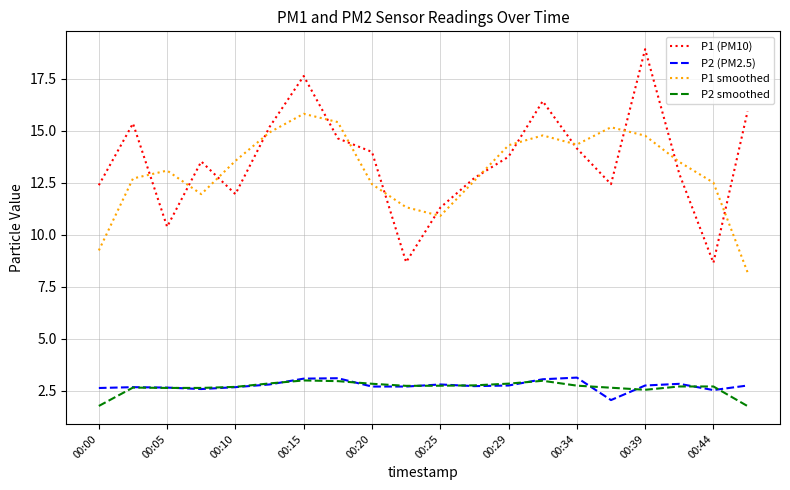

Which series has the largest range (max minus min)?

P1 (PM10)